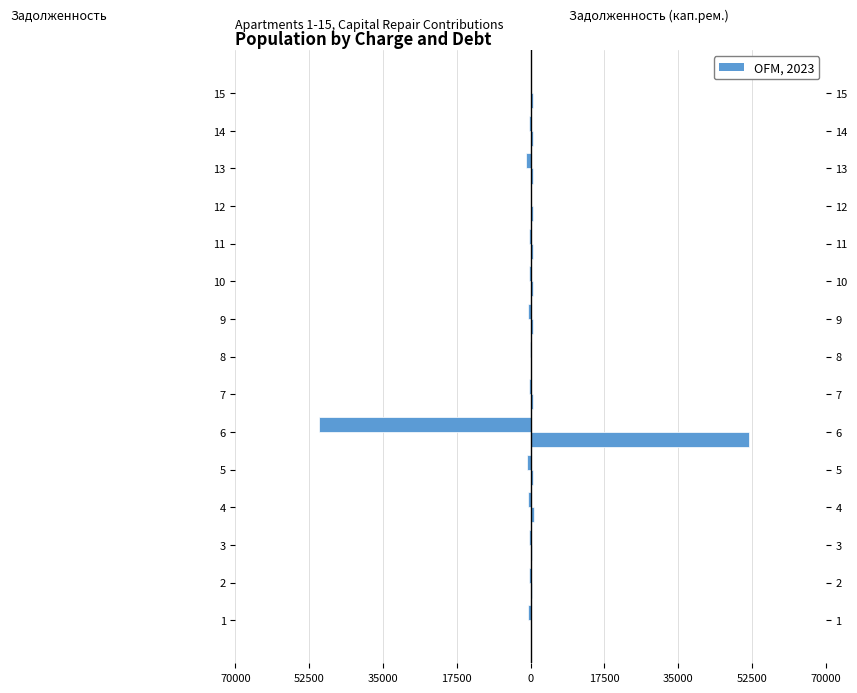

Reading left to right, list all the values displayed in this chart.

задолженность: -732.3	-296.8	-295.1	-733.2	-789.7	-50099.7	-495.0	-106.6	-582.8	-493.5	-495.0	0.0	-1165.4	-494.5	-14.2
задолженность (кап.рем.): 0.0	328.9	326.7	813.3	646.5	51743.8	548.7	0.0	646.5	548.0	549.1	649.0	646.0	548.7	549.1